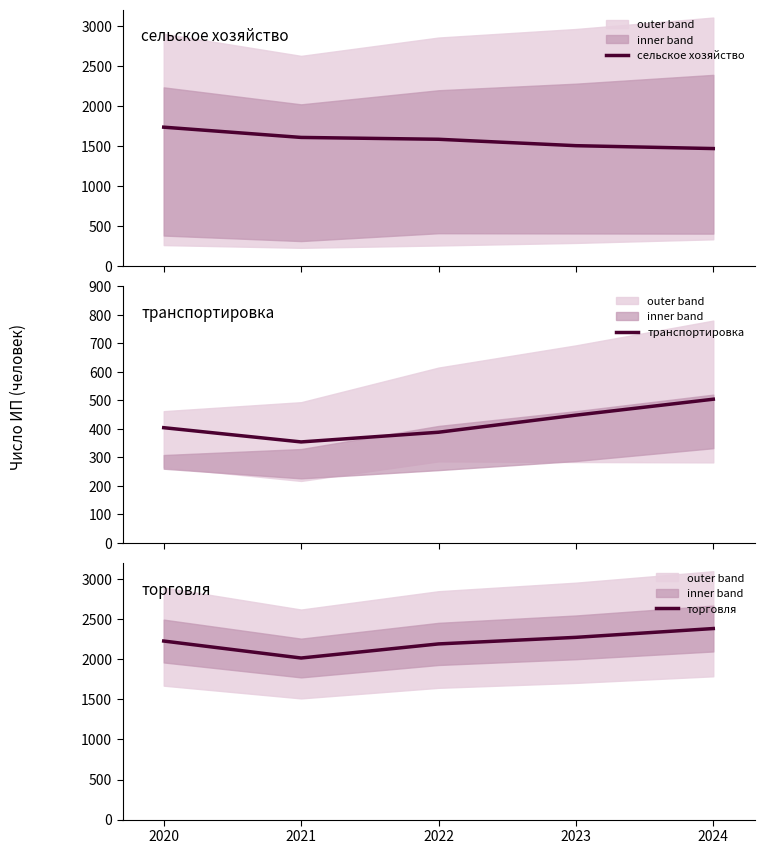

What is the average value of the торговля series?

2220